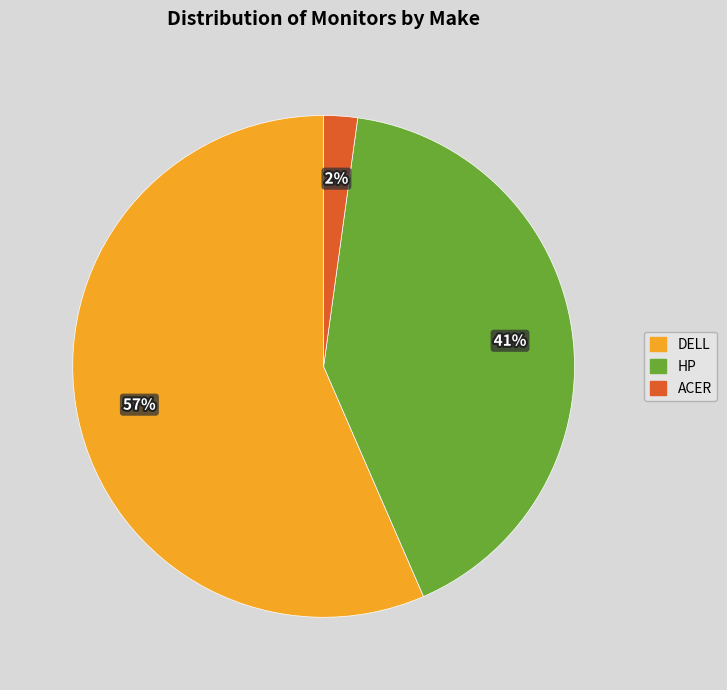

To the nearest percent, what is the average slice percentage?

33%